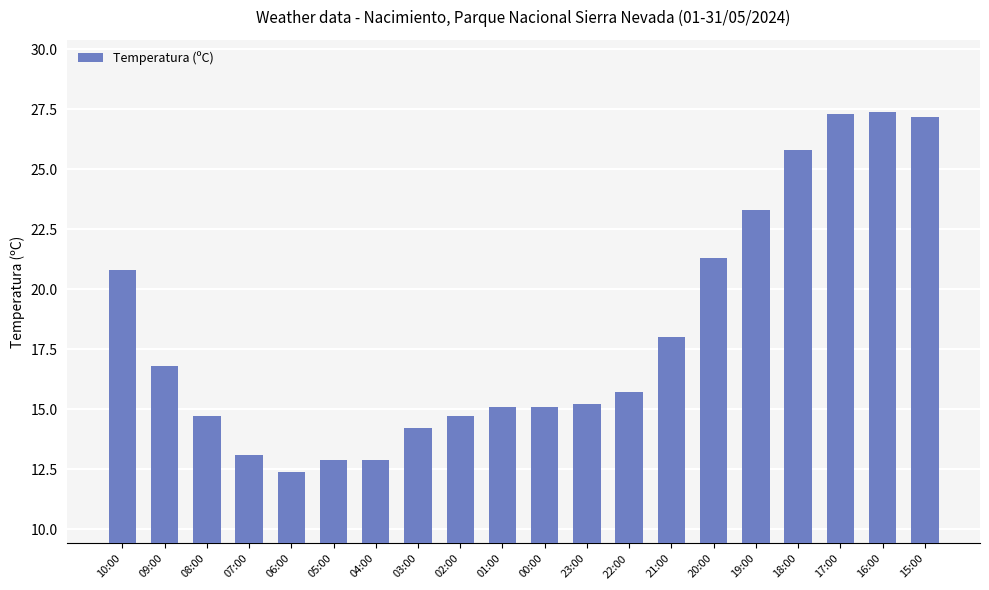

Between 09:00 and 08:00, which is larger?

09:00